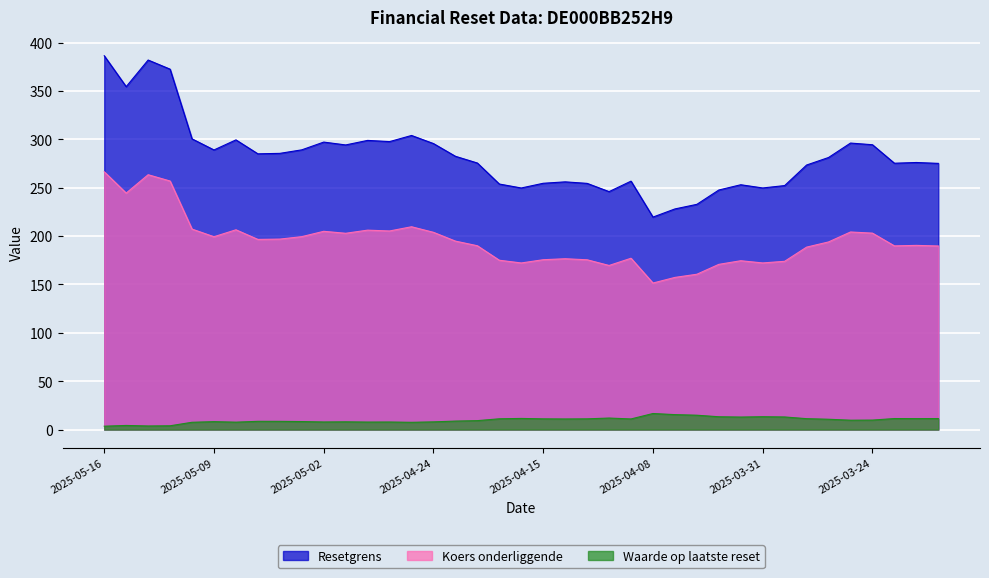

At which label does Waarde op laatste reset reach its minimum?

2025-05-16